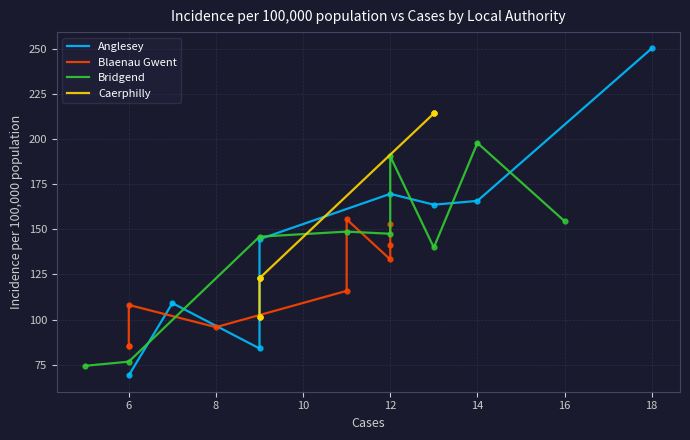

Rank the series by their maximum value, from highest to lowest.

Anglesey, Caerphilly, Bridgend, Blaenau Gwent